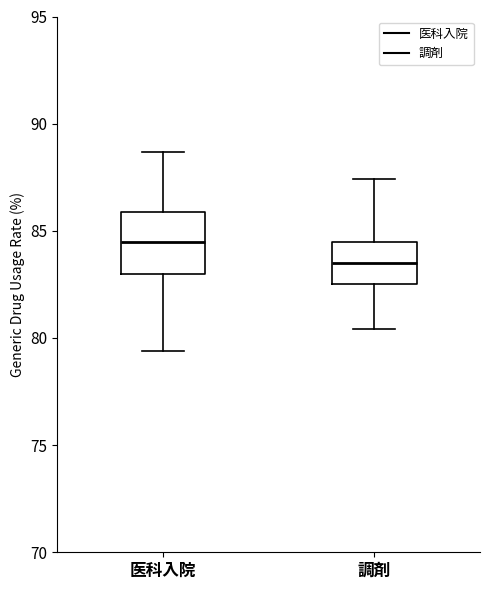

Where is the upper edge of the box for 調剤 on the y-axis? The values are not printed on the chart, so give them approximately, as read against the axis.

84.5